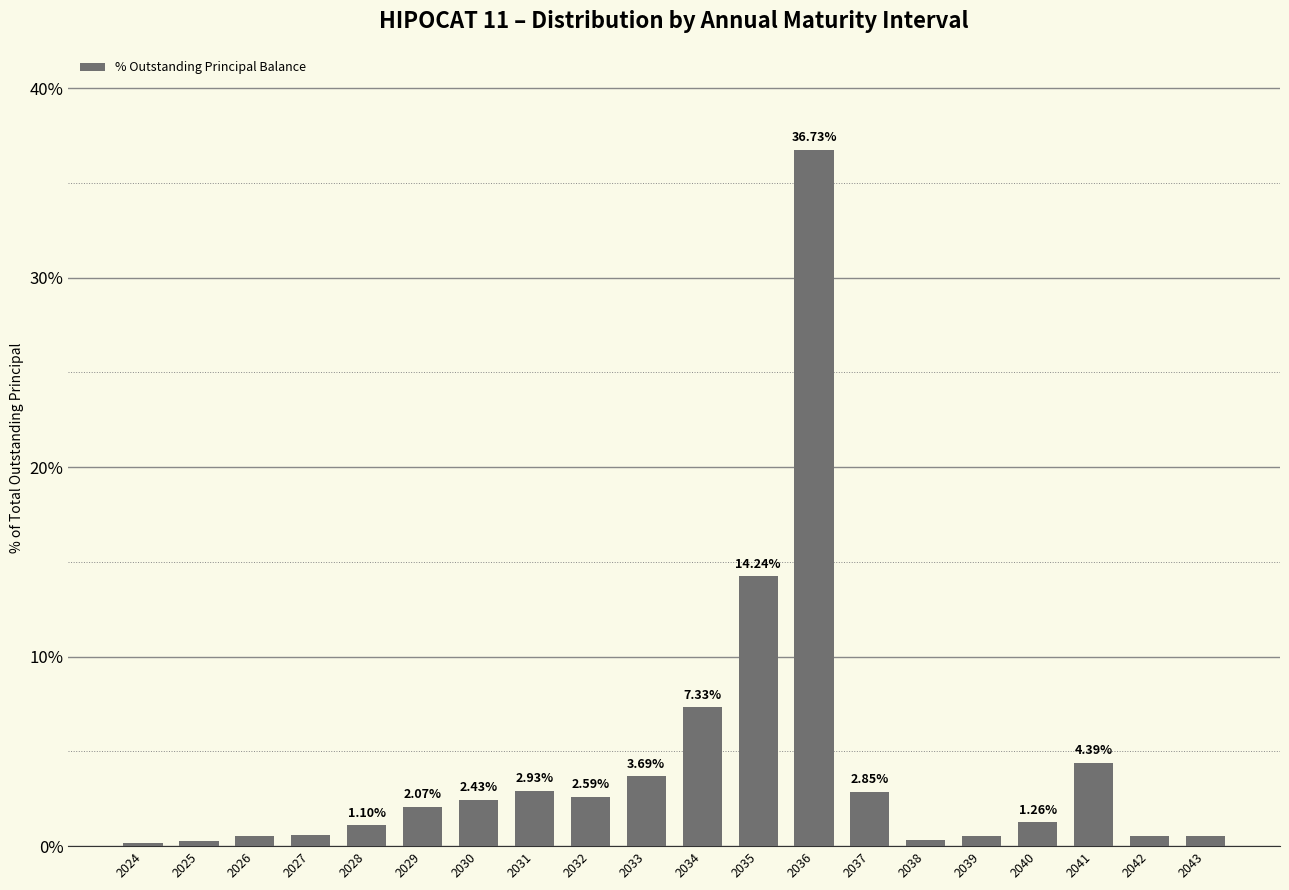

How many values are below 2?

10